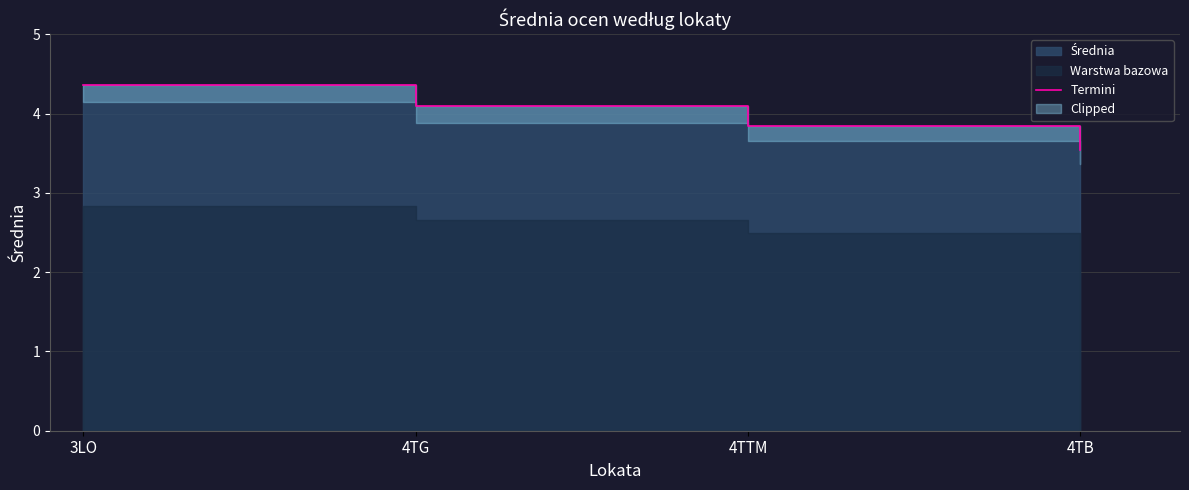

What is the label of the 3rd point from the left?

4TTM